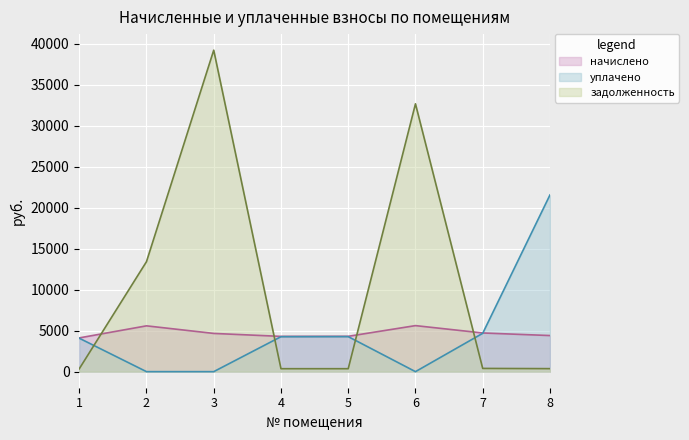

How many data points in уплачено are above 4264?

4